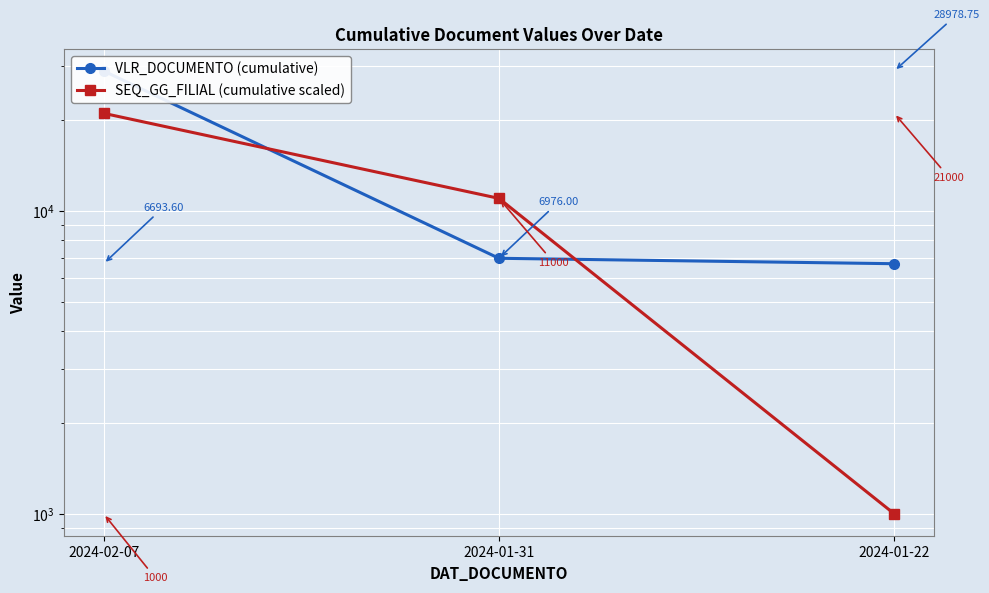

How many lines are shown in the chart?

2